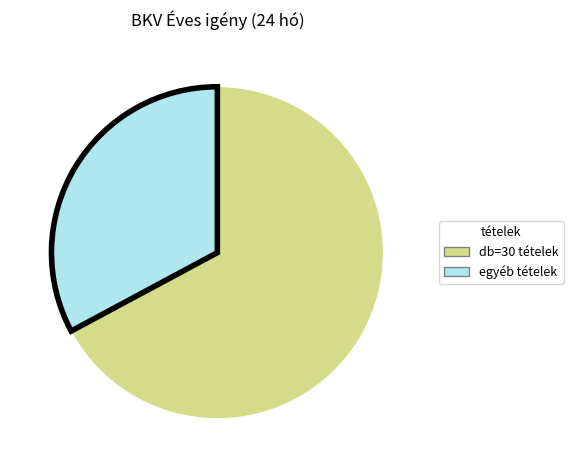

Which category has the biggest portion of the pie?

db=30 tételek